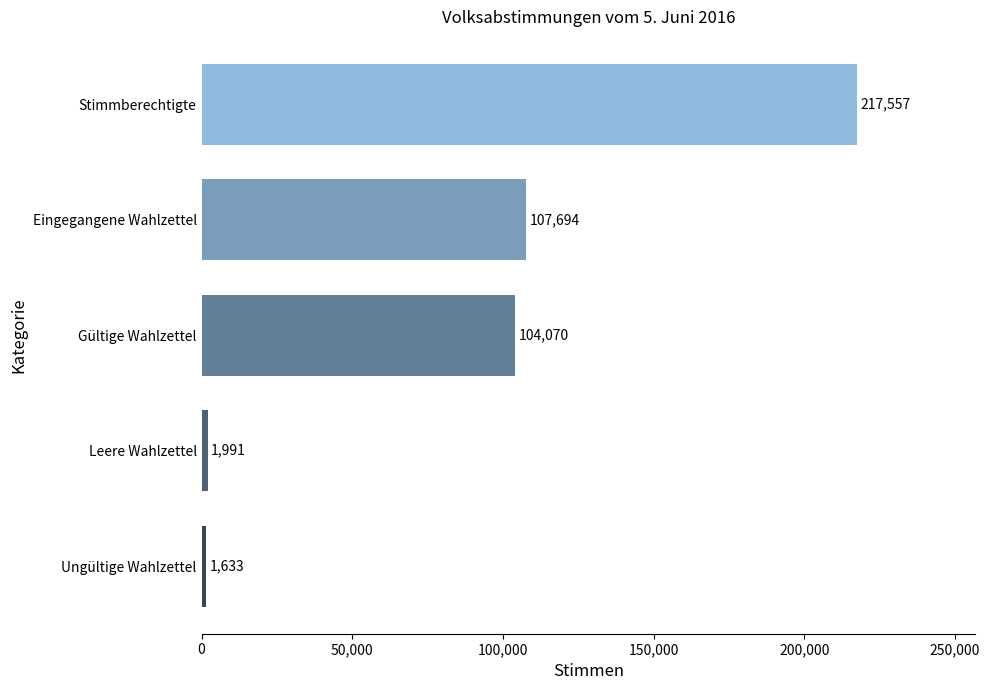

Are the bars horizontal?

Yes